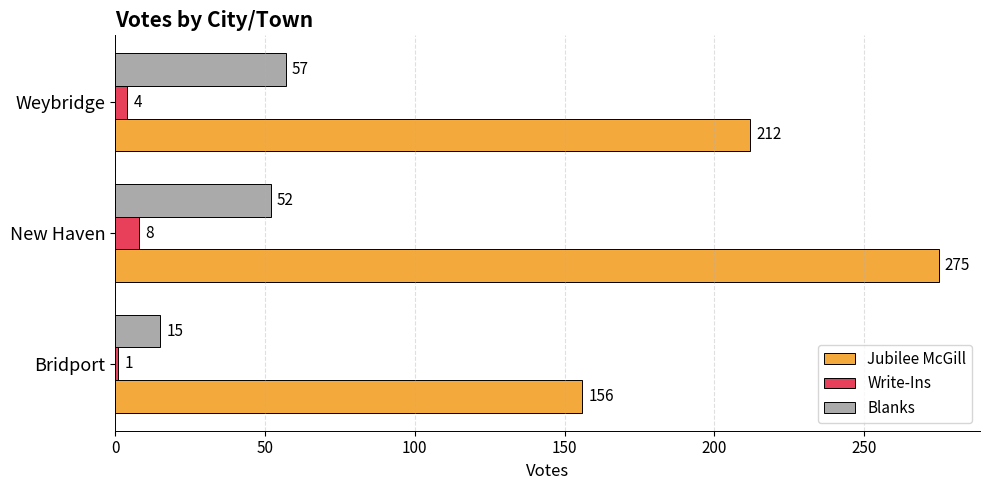

What is the difference between the maximum and minimum values in the Blanks series?

42